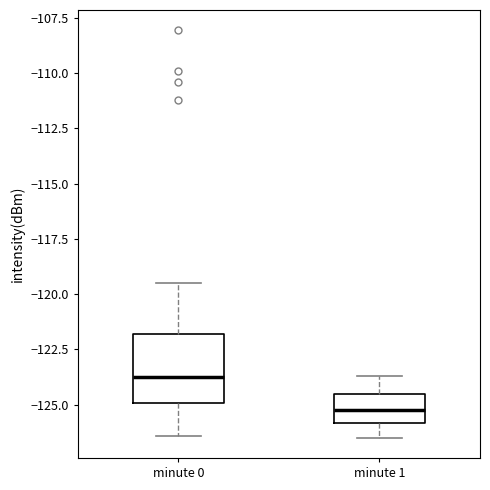

Which box is the tallest, from its lower edge to its upper edge?

minute 0